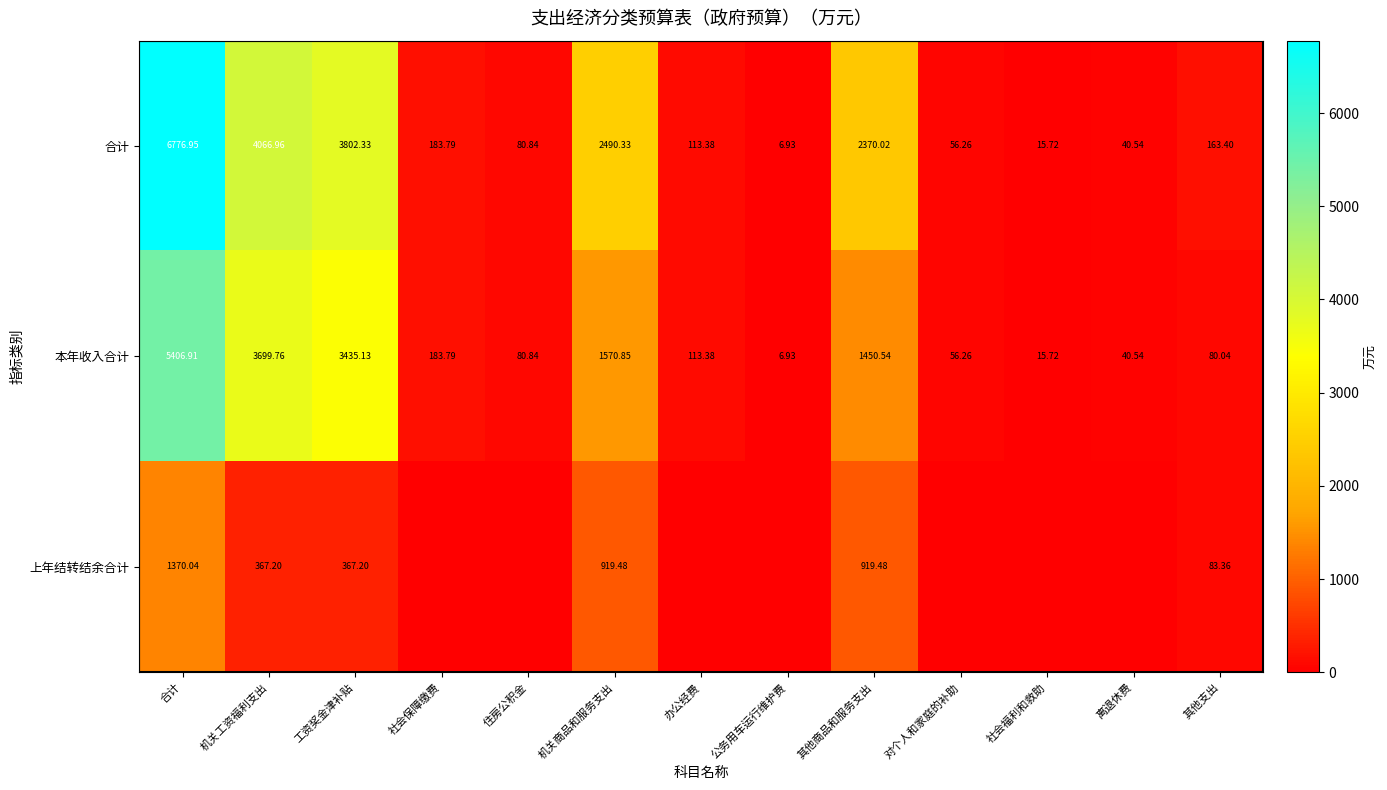

Where does the 本年收入合计 series first go above 113?

合计